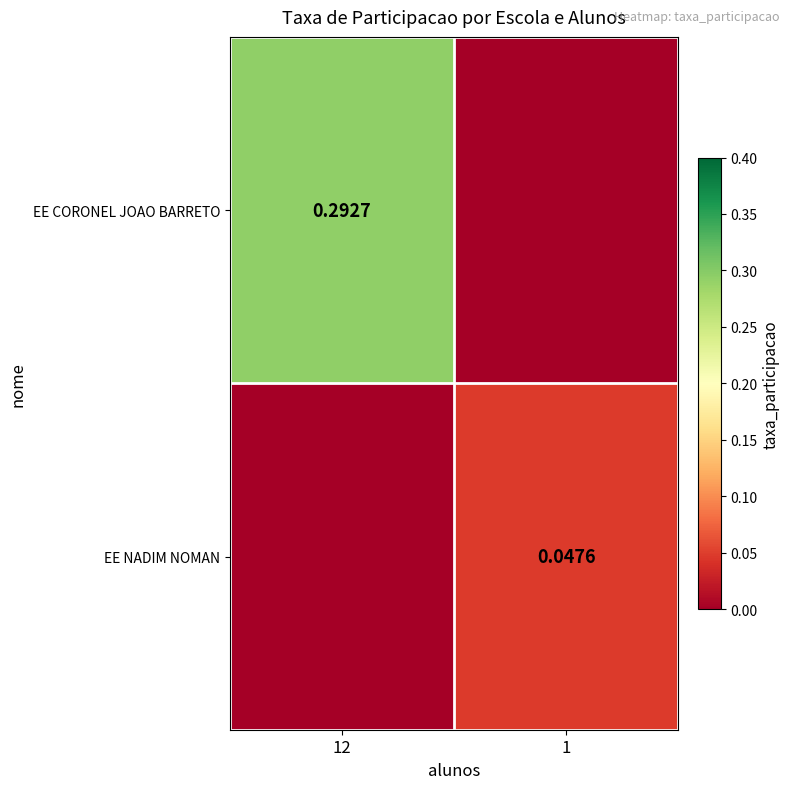

How many values in the EE NADIM NOMAN series exceed 0?

1